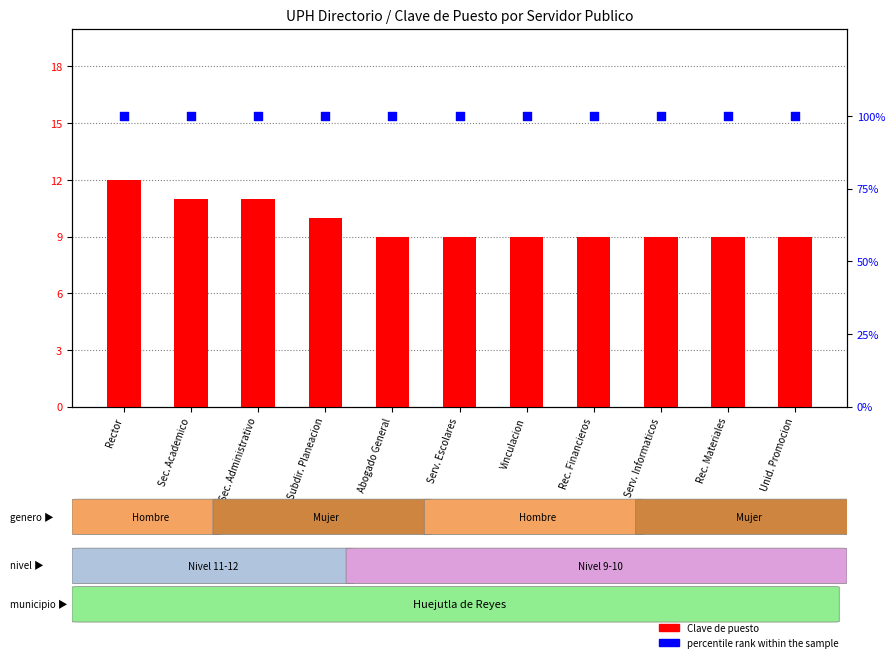

What is the total value across all series at Rec. Financieros?

109